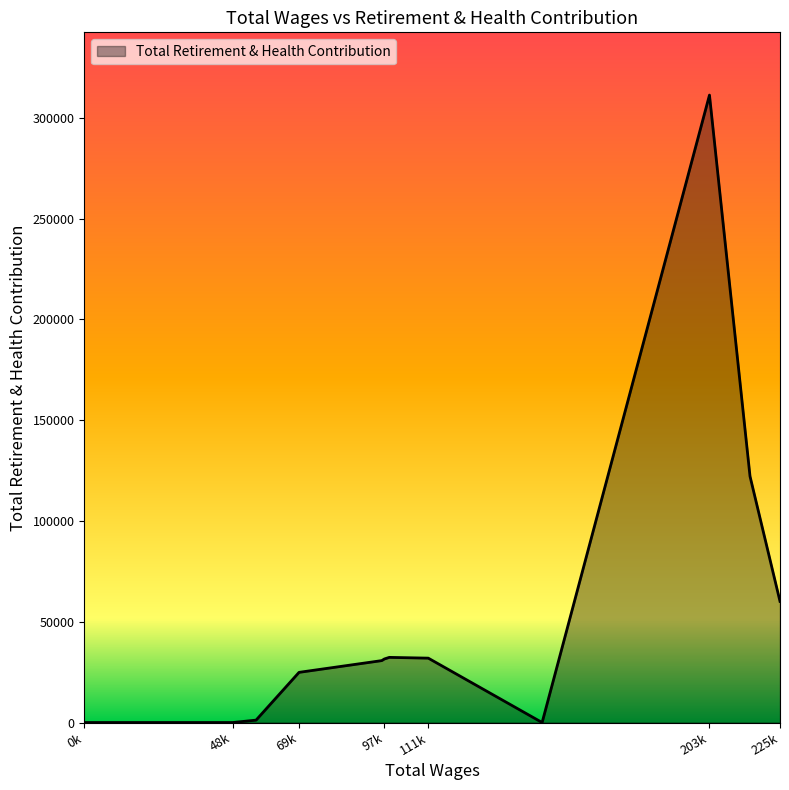

What is the difference between the maximum and minimum values?

311227